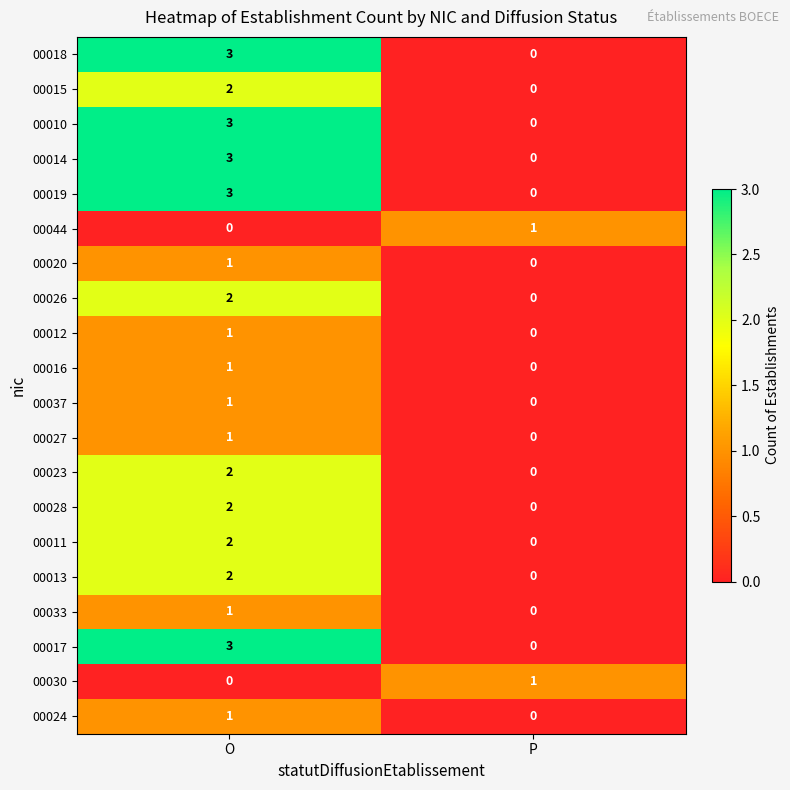

What is the greatest value displayed?

3